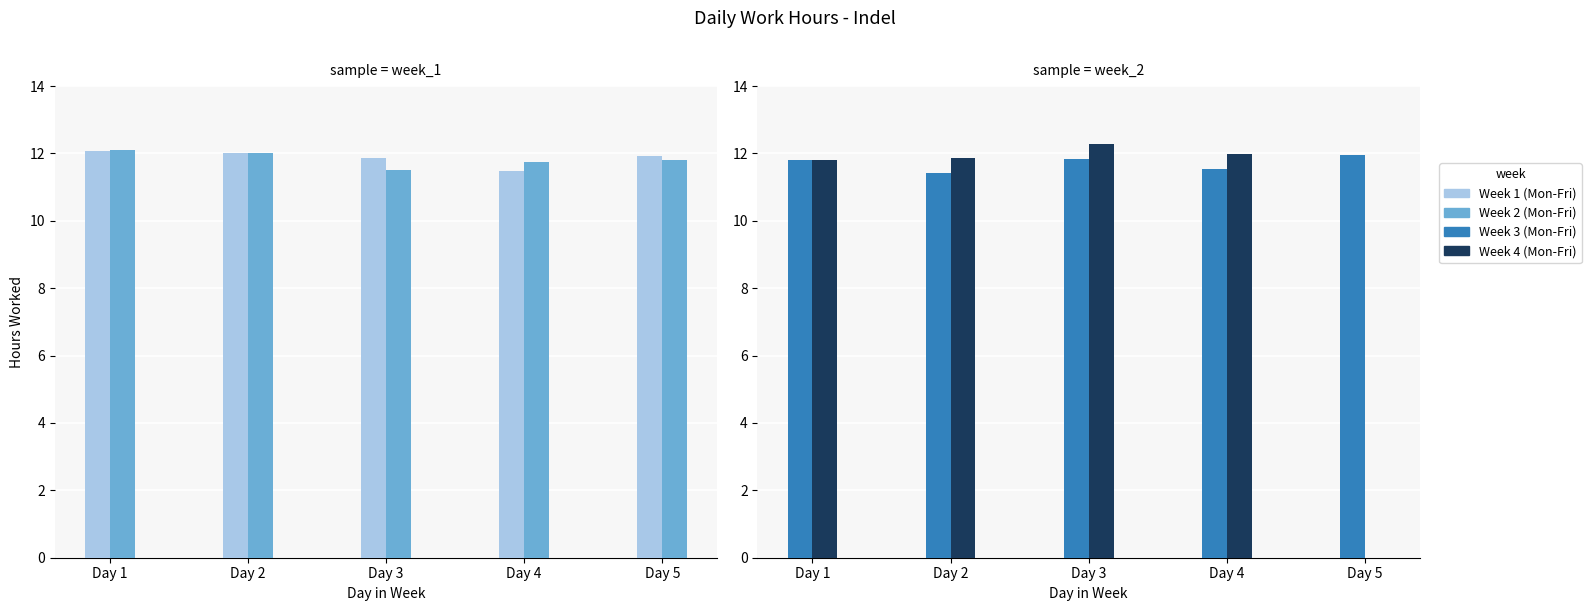

Rank the series by their maximum value, from highest to lowest.

Week 4 (Mon-Fri), Week 2 (Mon-Fri), Week 1 (Mon-Fri), Week 3 (Mon-Fri)